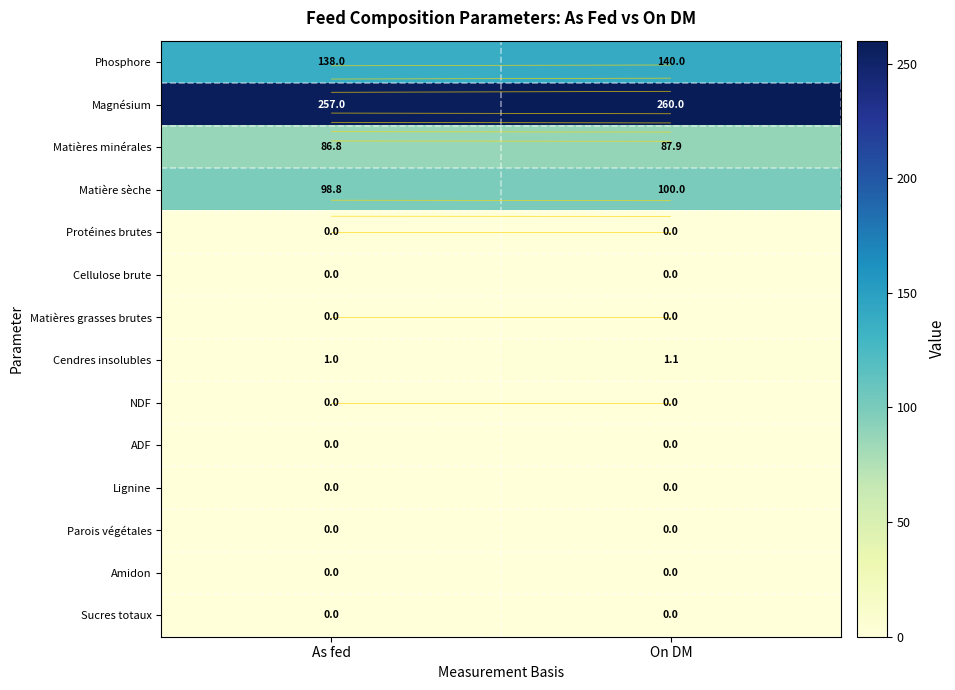

True or false: Phosphore has a value of 138.0 at As fed.

True